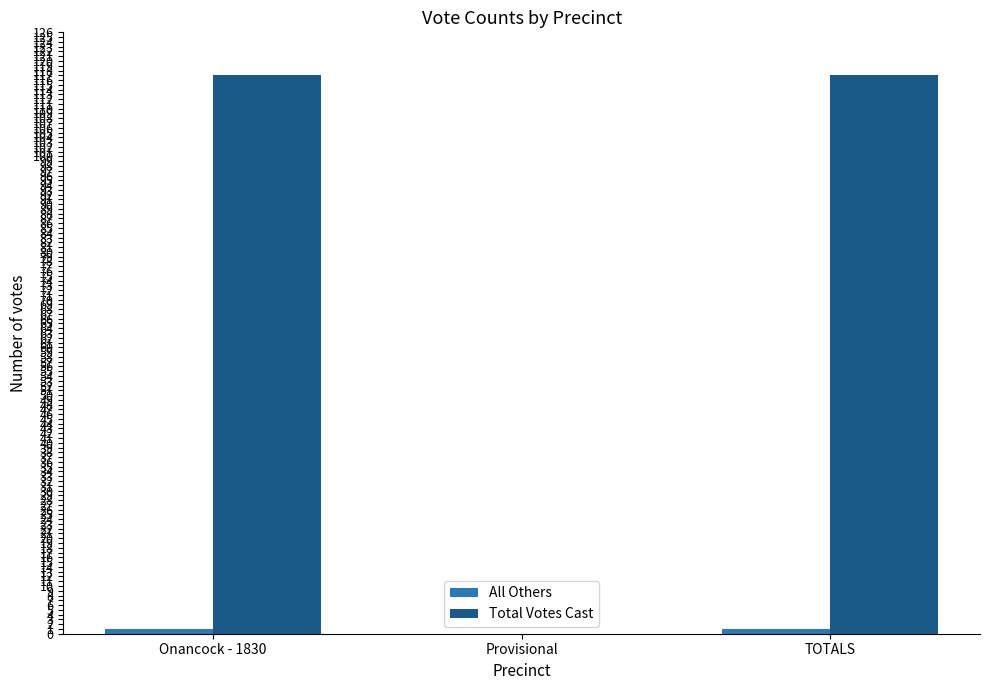

What is the difference between the Total Votes Cast values at Provisional and Onancock - 1830?

117